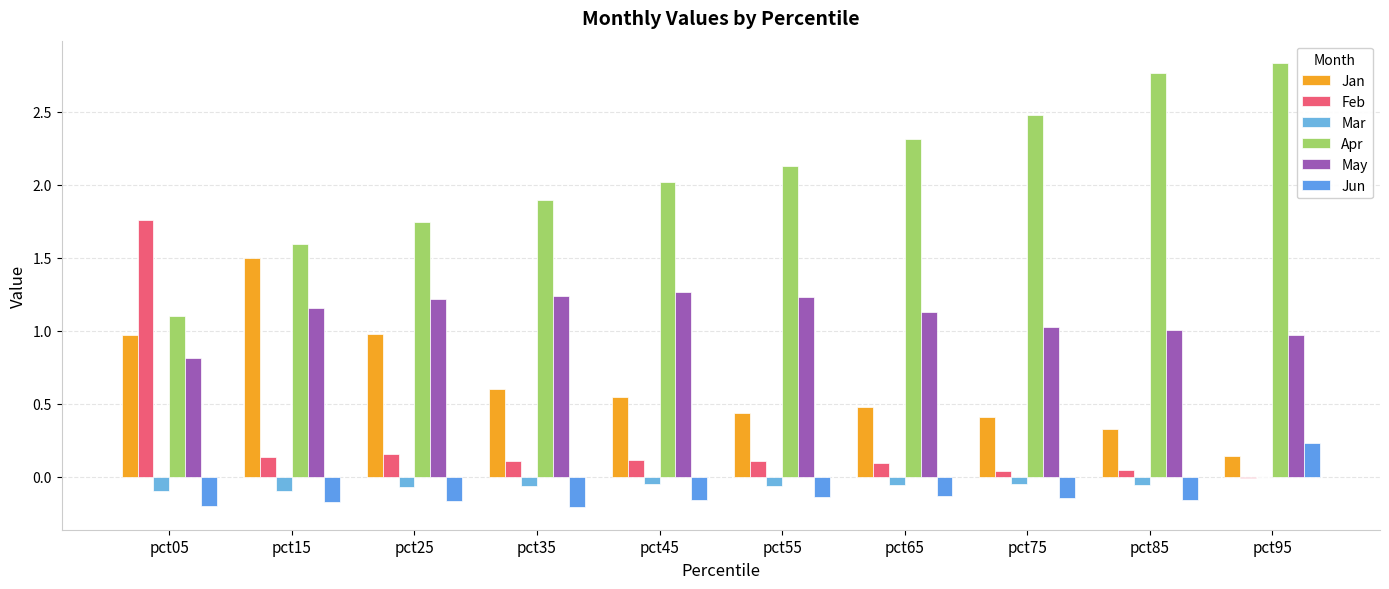

What is the approximate value of Jun at pct15?

-0.2